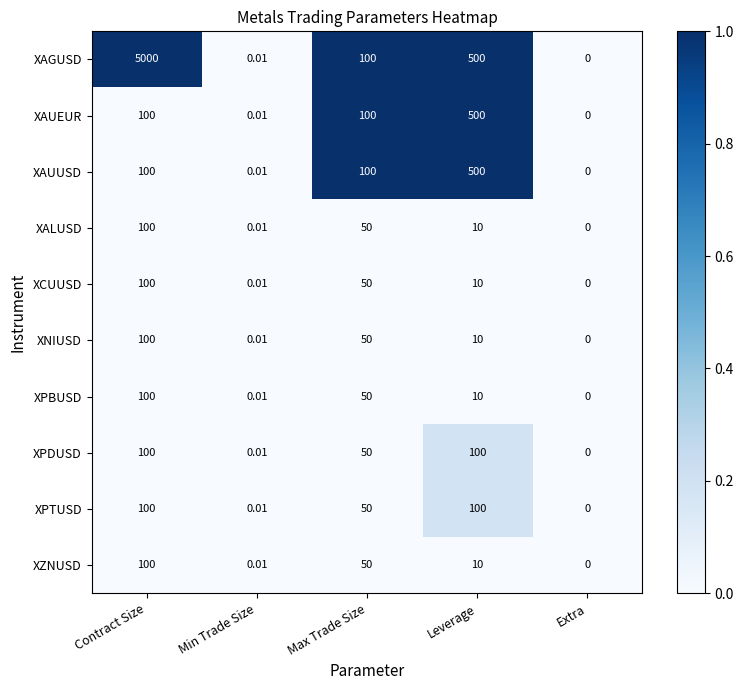

At which category is the sum across all series the highest?

Contract Size